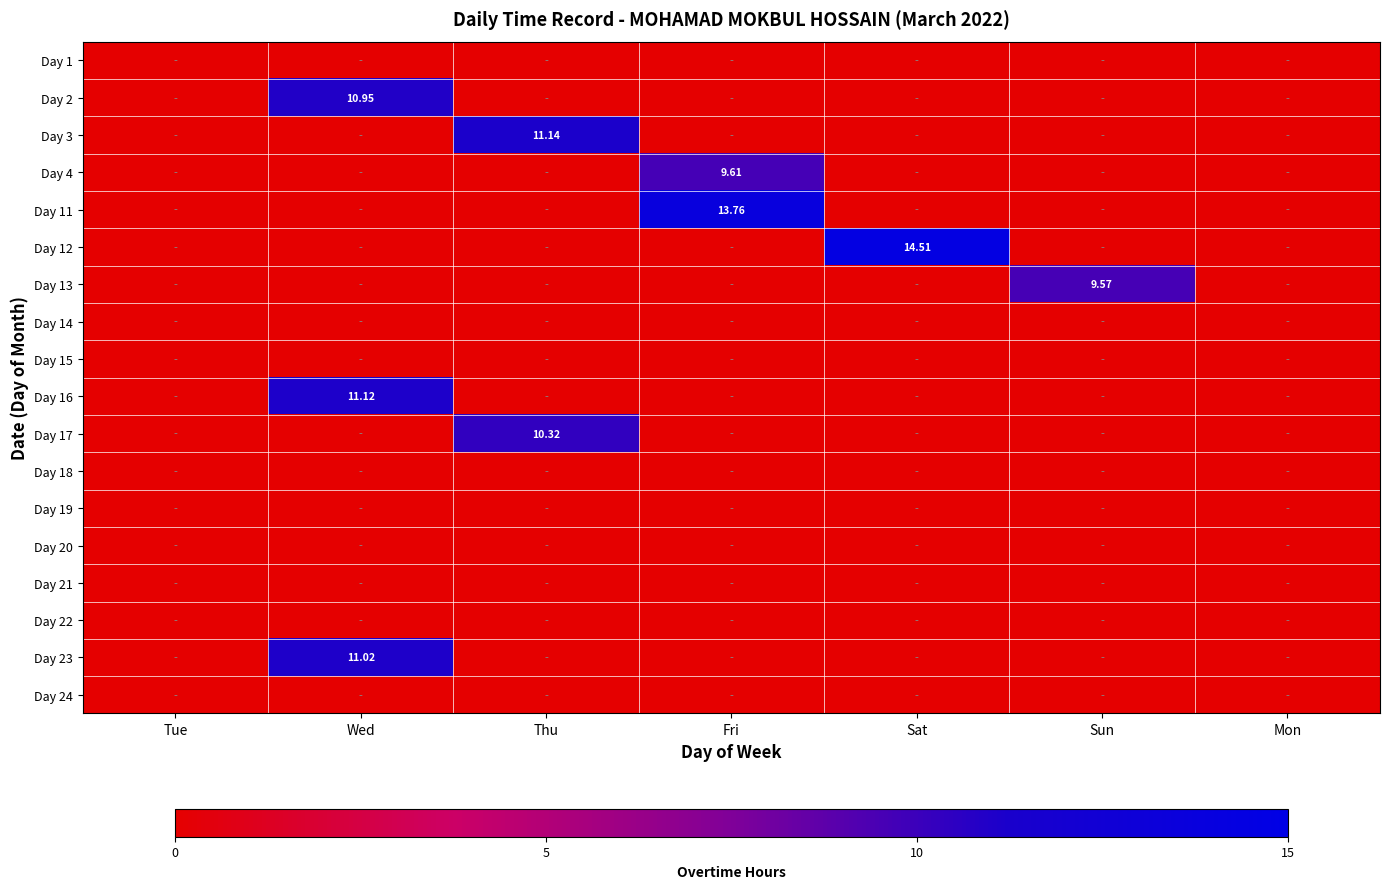

Count the number of data series in this chart.

18